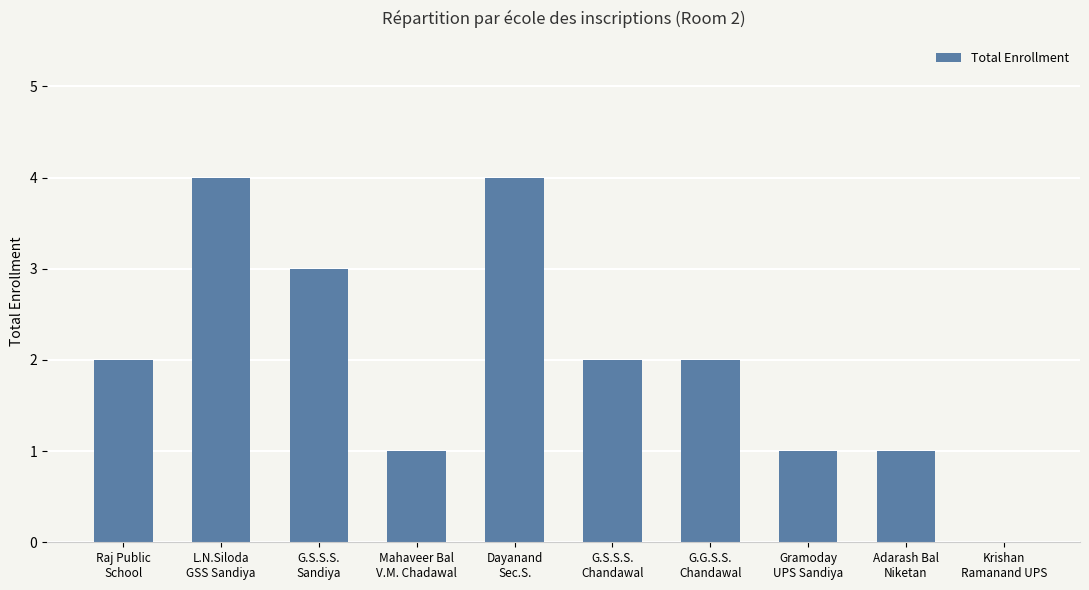

Reading right to left, transcribe all the data shown in this chart.

Krishan
Ramanand UPS=0	Adarash Bal
Niketan=1	Gramoday
UPS Sandiya=1	G.G.S.S.
Chandawal=2	G.S.S.S.
Chandawal=2	Dayanand
Sec.S.=4	Mahaveer Bal
V.M. Chadawal=1	G.S.S.S.
Sandiya=3	L.N.Siloda
GSS Sandiya=4	Raj Public
School=2